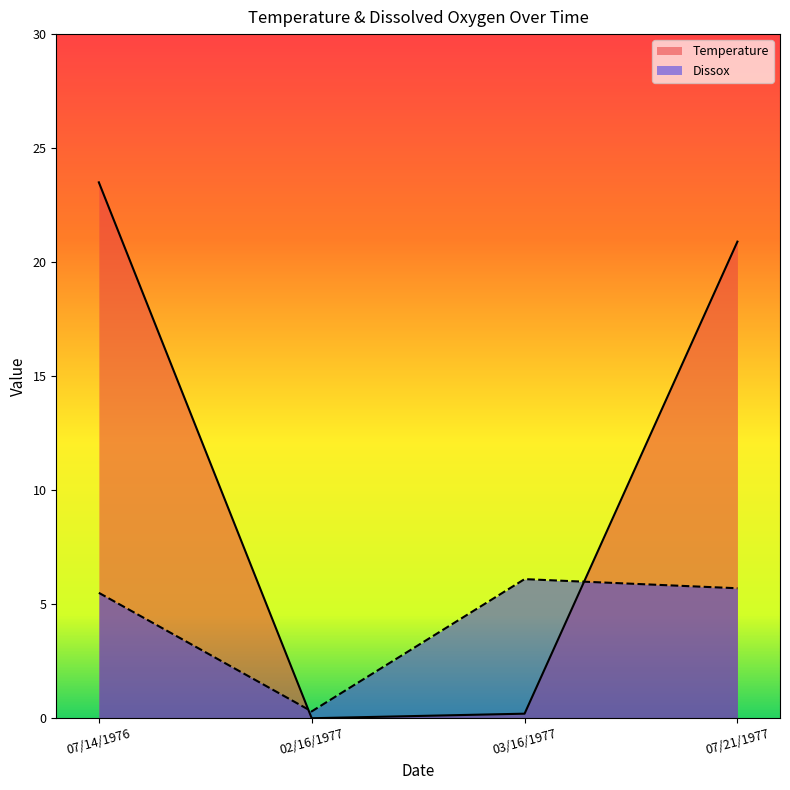

Rank the series at 02/16/1977 from highest to lowest value.

Dissox, Temperature